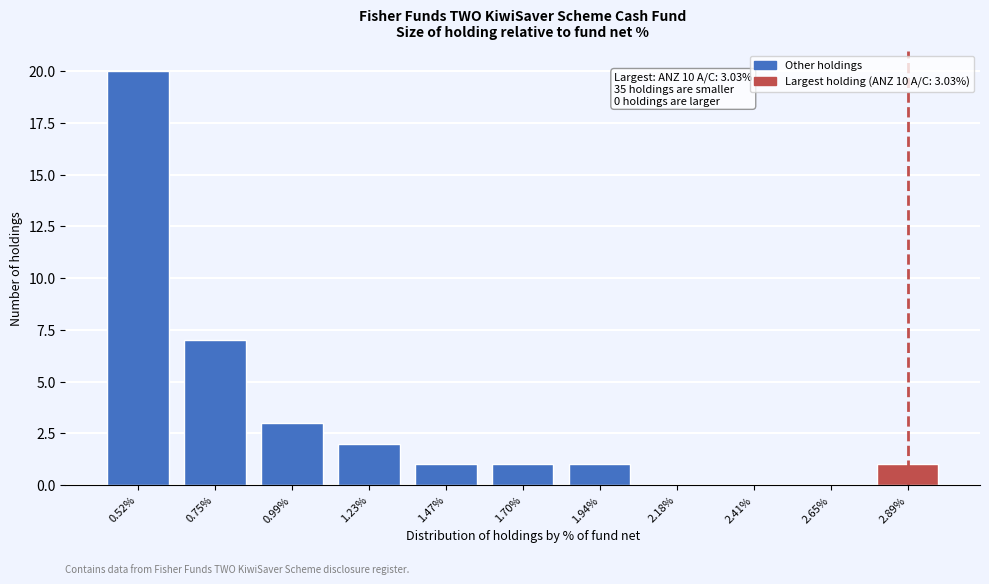

Reading left to right, what are all the values shown in this chart?

0.52%=20	0.75%=7	0.99%=3	1.23%=2	1.47%=1	1.70%=1	1.94%=1	2.18%=0	2.41%=0	2.65%=0	2.89%=1